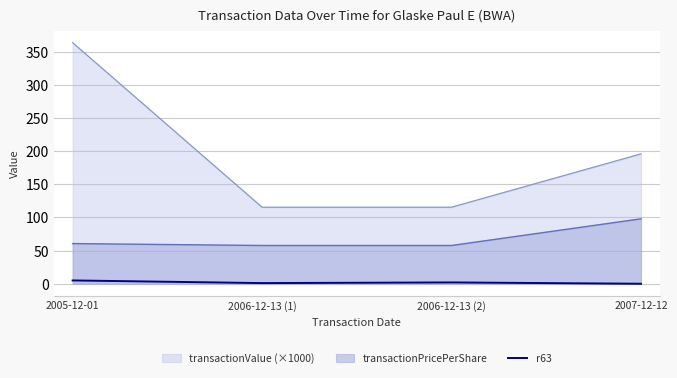

True or false: r63 has a value of 0.0 at 2007-12-12.

True